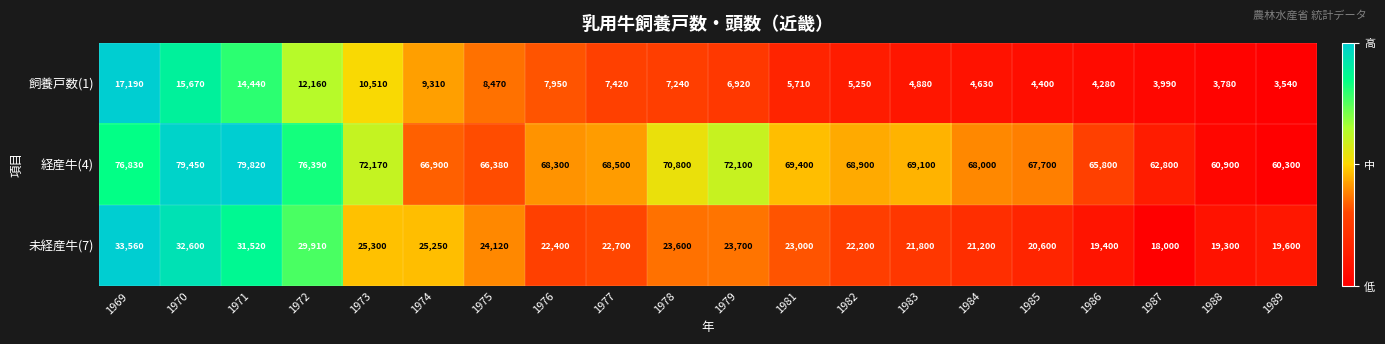

What is the difference between the highest and lowest values at 1969?

59640